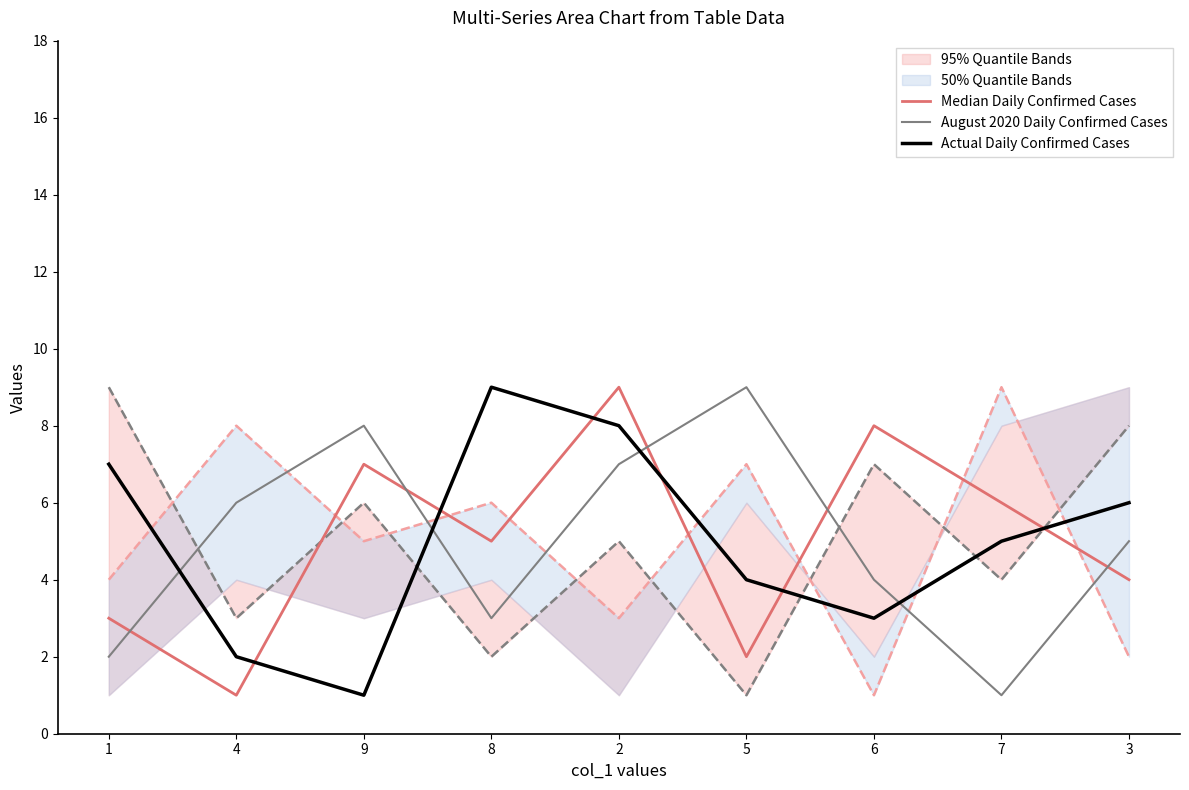

What is the smallest value displayed?

1